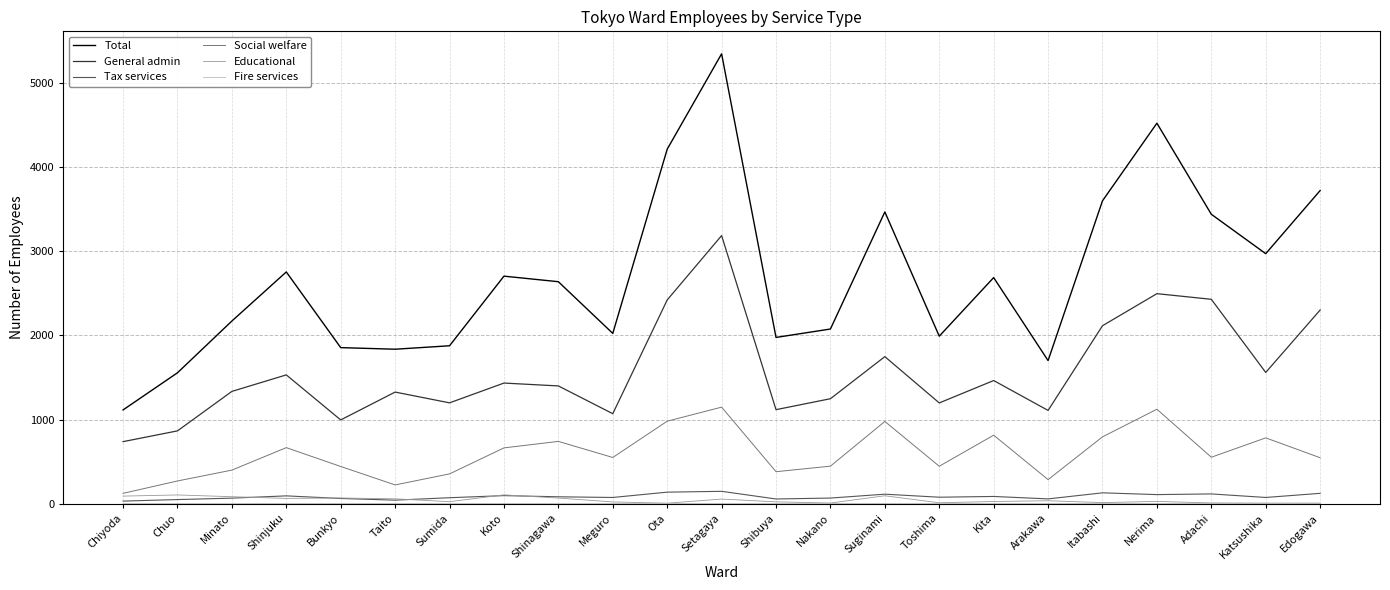

Is it true that General admin equals 867 at Chuo?

True